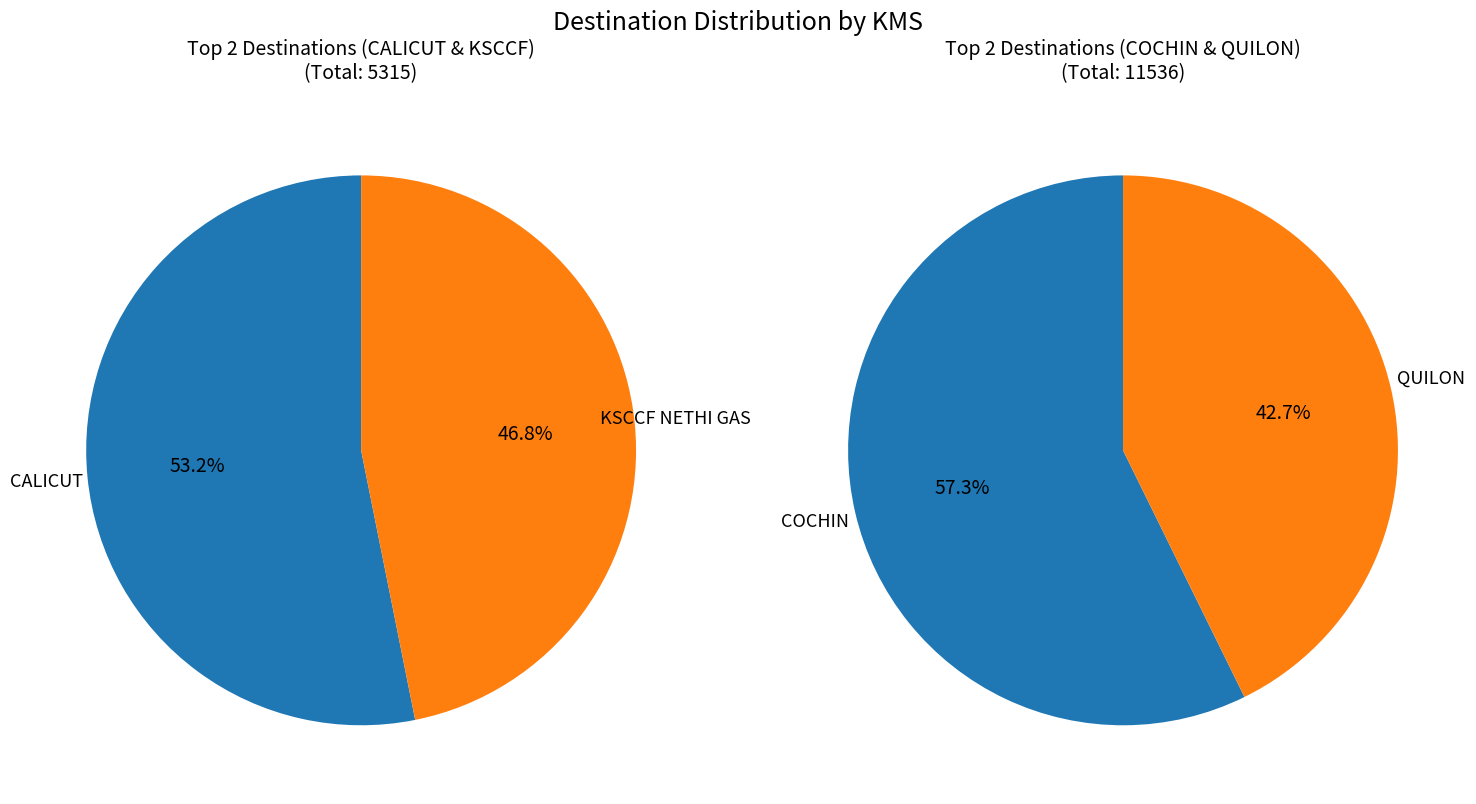

Is it true that KSCCF NETHI GAS is 10% of the pie?

False